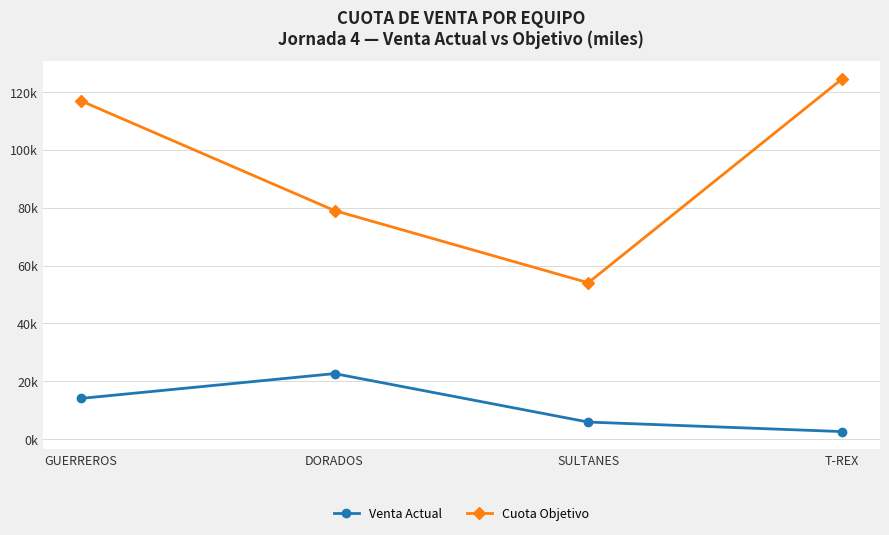

What is the label of the 1st point from the left?

GUERREROS